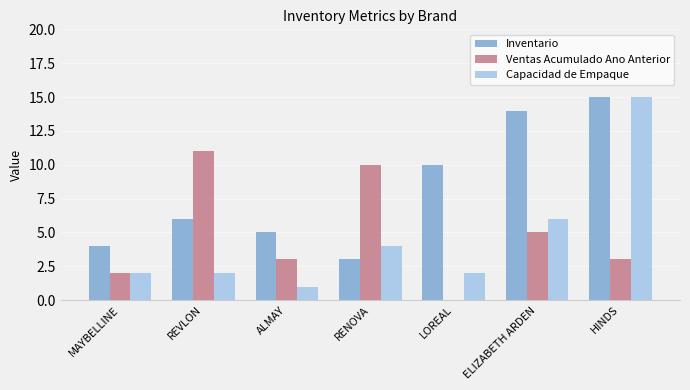

Reading left to right, list all the values displayed in this chart.

Inventario: 4	6	5	3	10	14	15
Ventas Acumulado Ano Anterior: 2	11	3	10	0	5	3
Capacidad de Empaque: 2	2	1	4	2	6	15